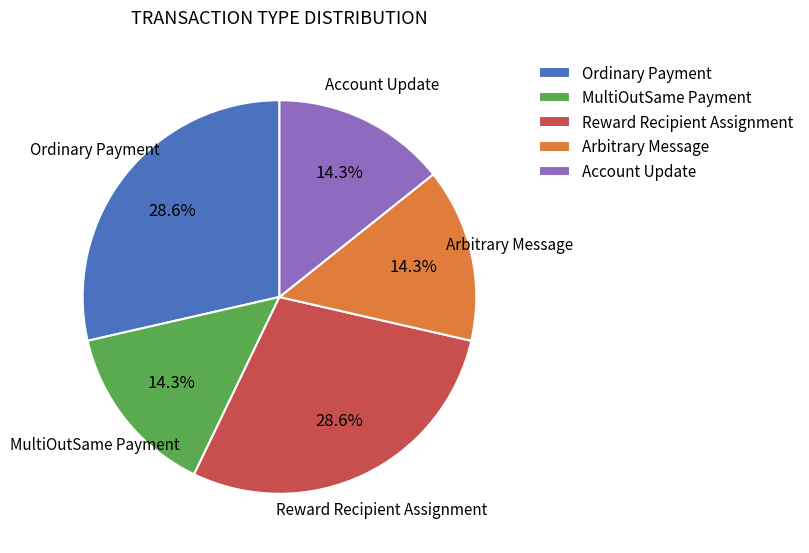

Is there a majority slice in this chart?

No